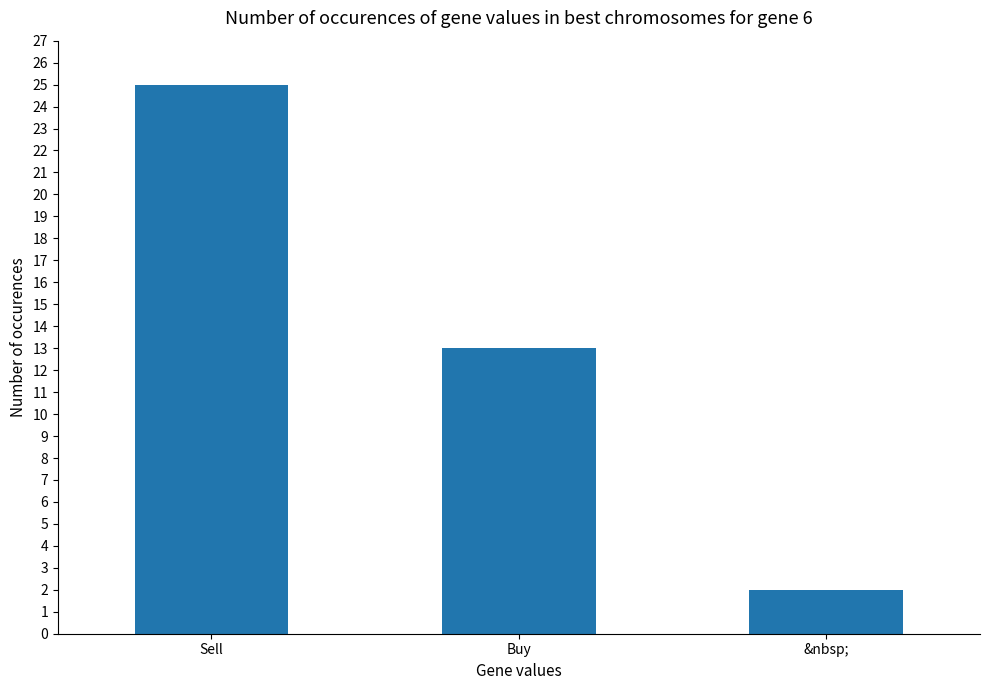

At which label does the data first exceed 13?

Sell